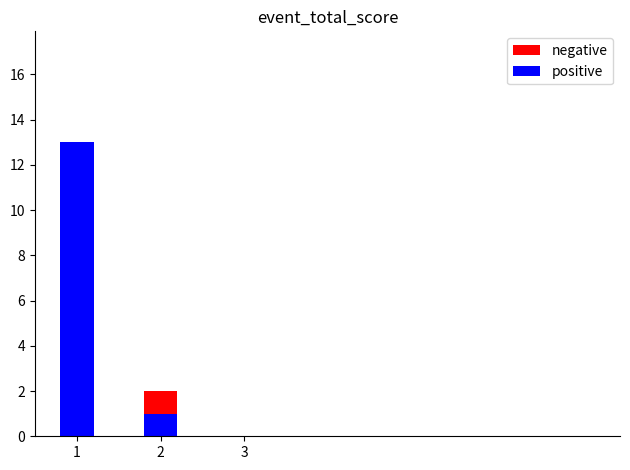

Rank the categories by positive value from lowest to highest.

3, 2, 1